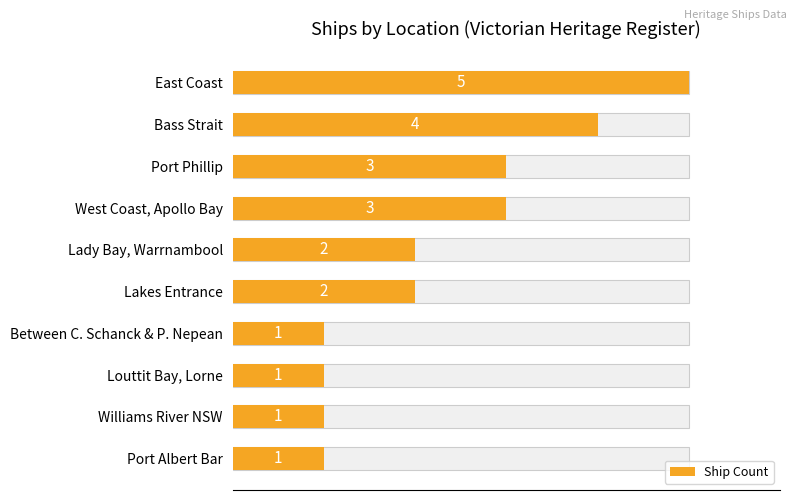

How many categories are shown in the chart?

10